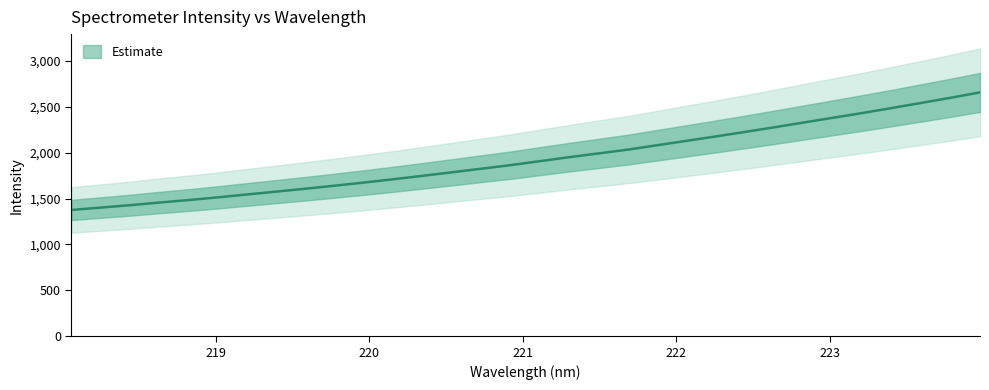

The chart shows a value of 770.4 at 221.6902. True or false?

False